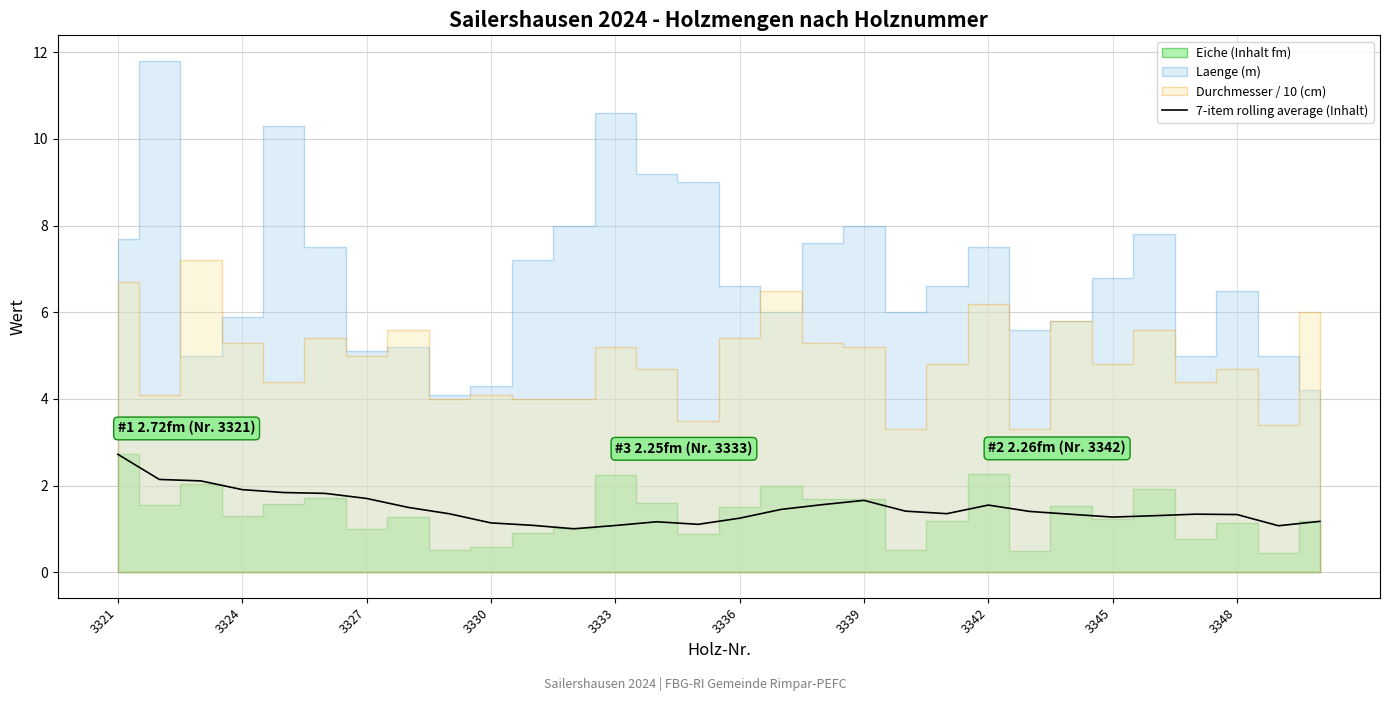

True or false: 7-item rolling average (Inhalt) has a value of 0.9 at 3339.

False